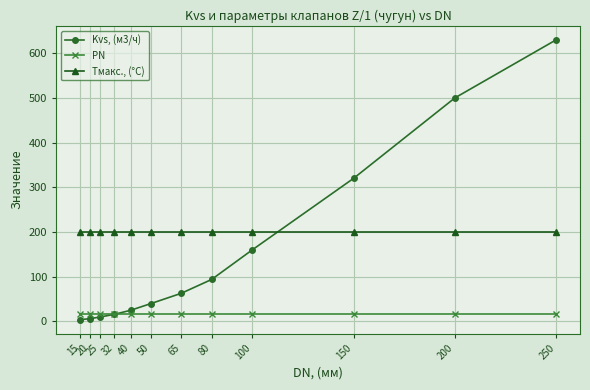

Count the number of categories in the chart.

12